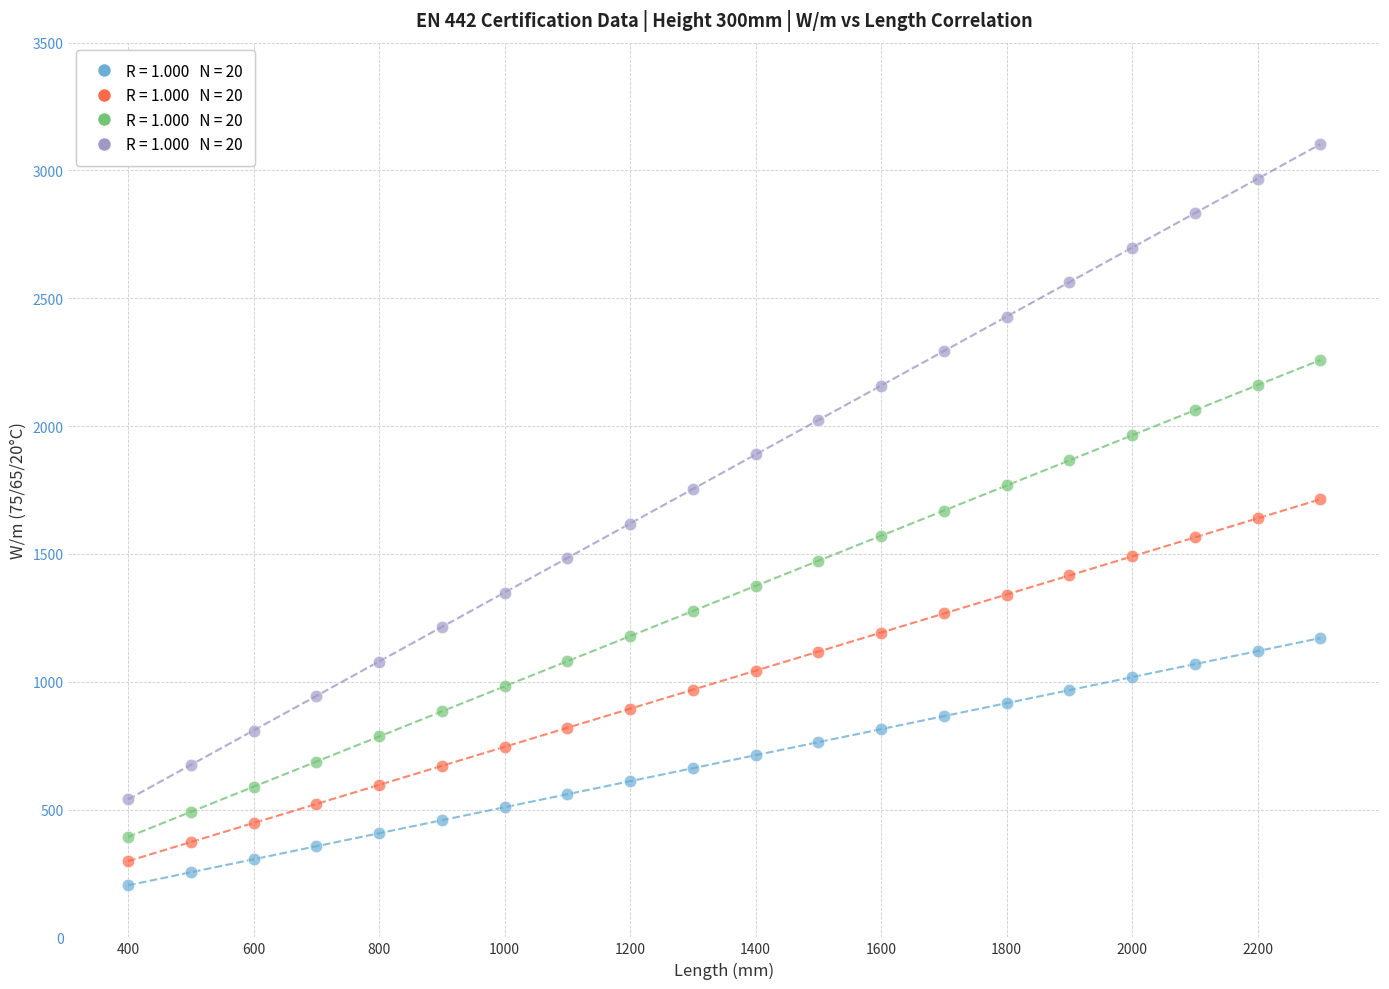

Across all data points, what is the range of X values (max minus min)?

1900